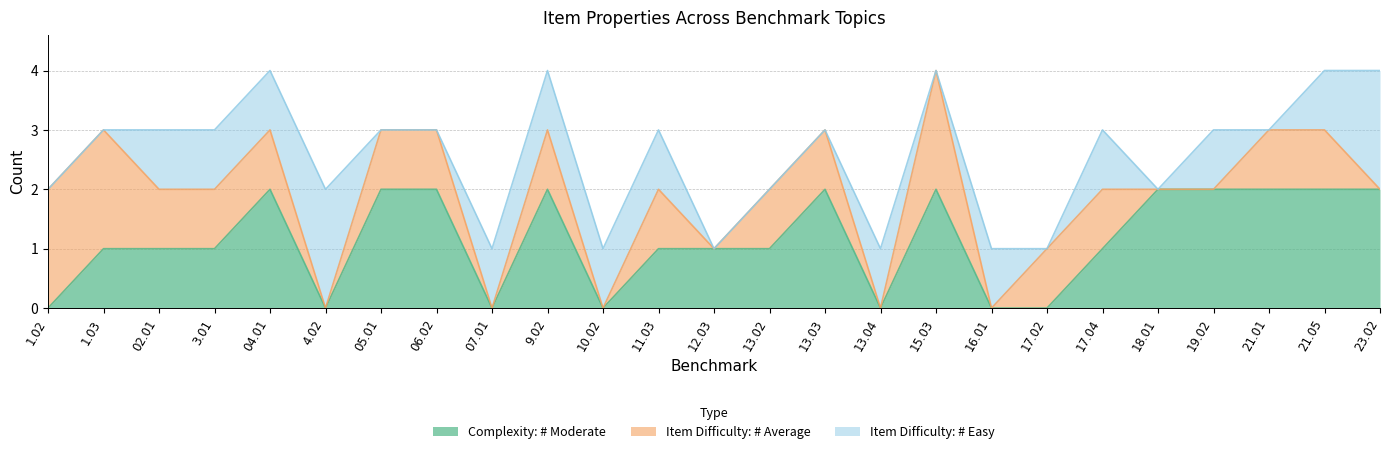

Reading left to right, list all the values displayed in this chart.

Complexity: # Moderate: 0	1	1	1	2	0	2	2	0	2	0	1	1	1	2	0	2	0	0	1	2	2	2	2	2
Item Difficulty: # Average: 2	2	1	1	1	0	1	1	0	1	0	1	0	1	1	0	2	0	1	1	0	0	1	1	0
Item Difficulty: # Easy: 0	0	1	1	1	2	0	0	1	1	1	1	0	0	0	1	0	1	0	1	0	1	0	1	2